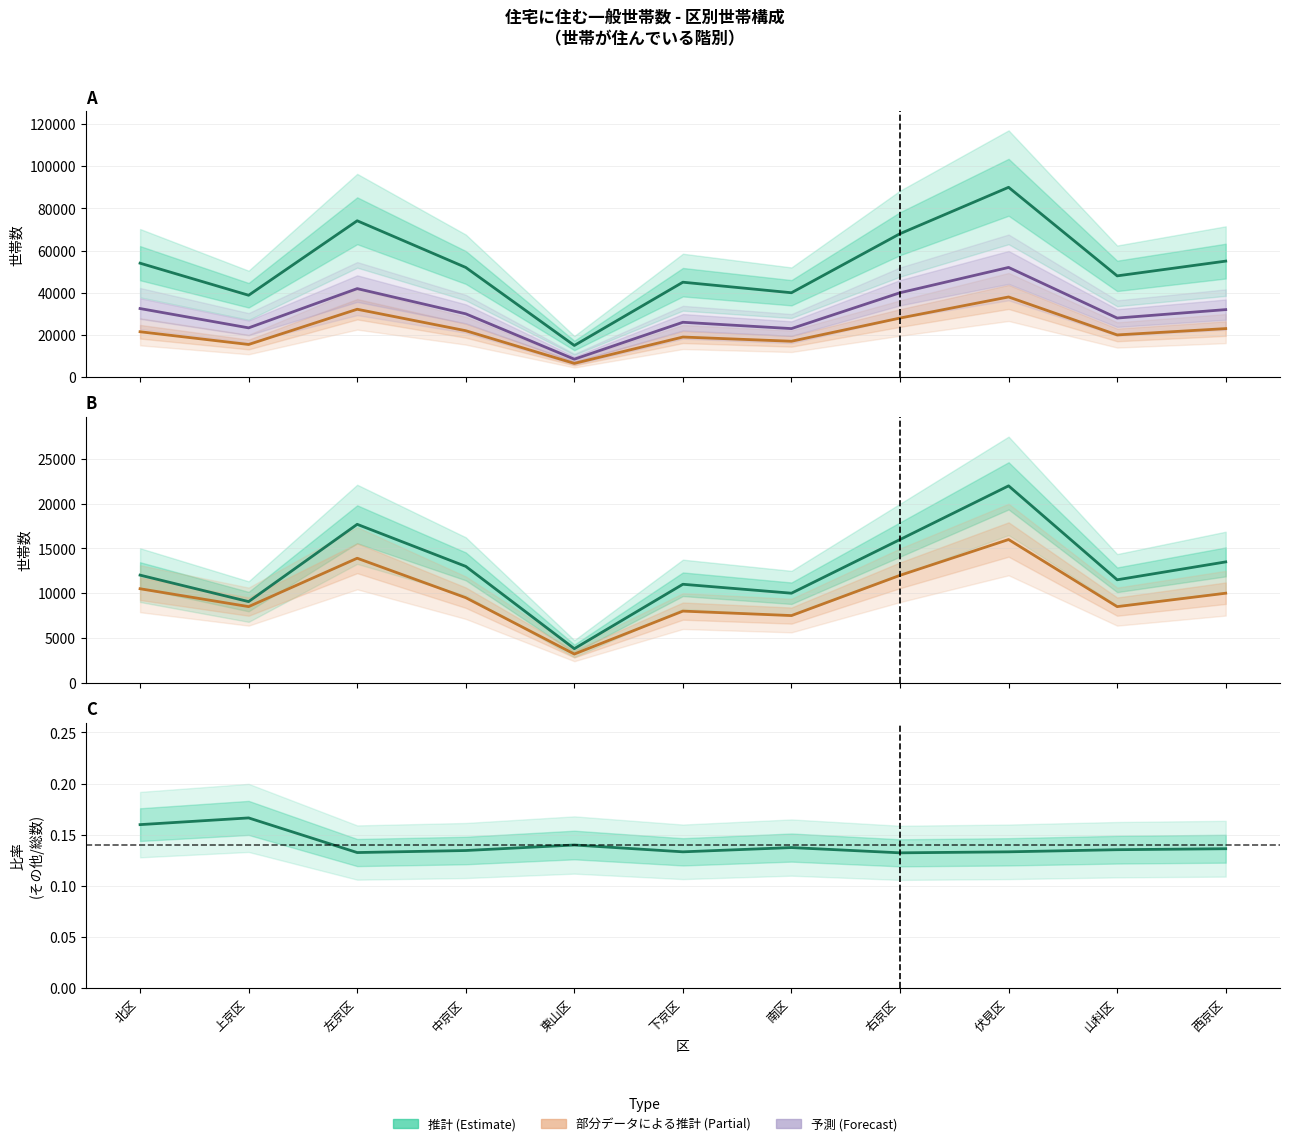

Which series changed the most between 上京区 and 右京区?

総数 (推計)